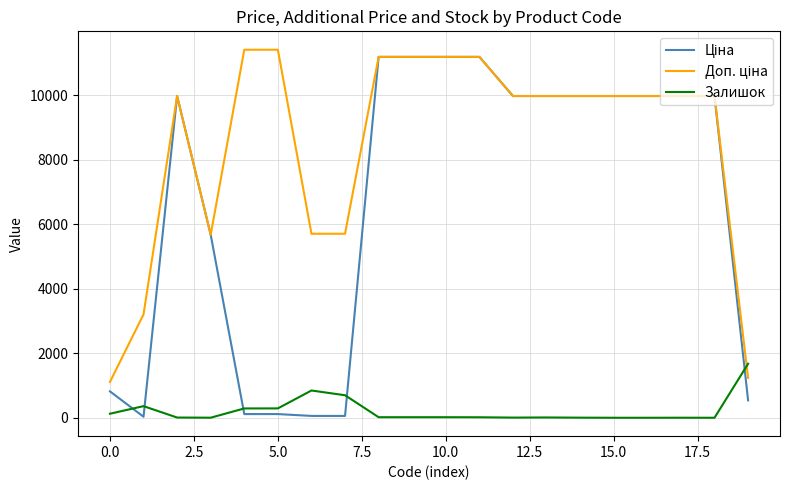

What is the maximum value shown in the chart?

11410.0